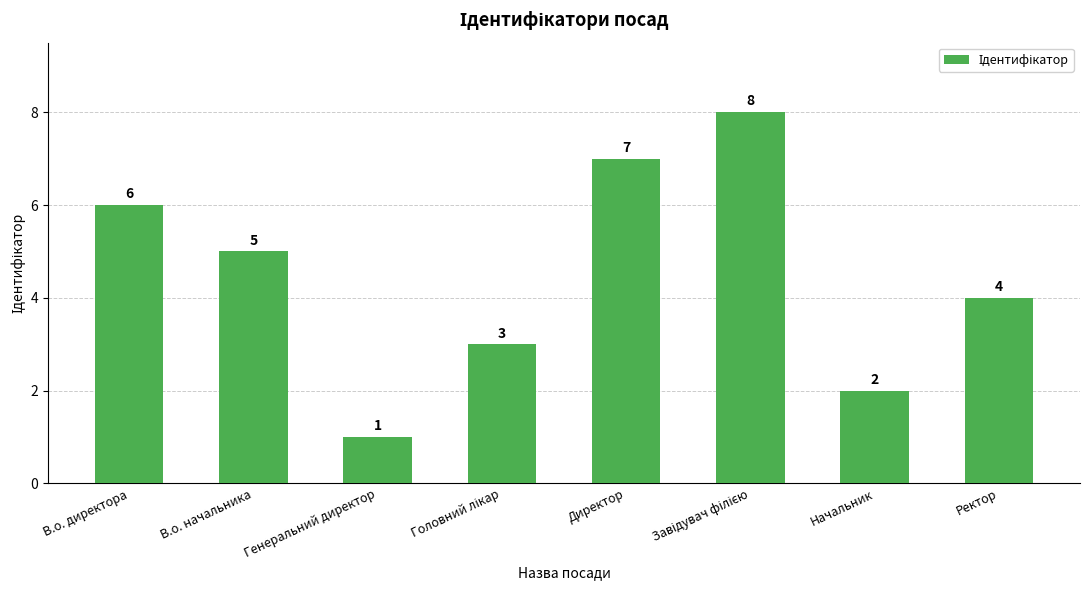

How many data points are less than 5?

4